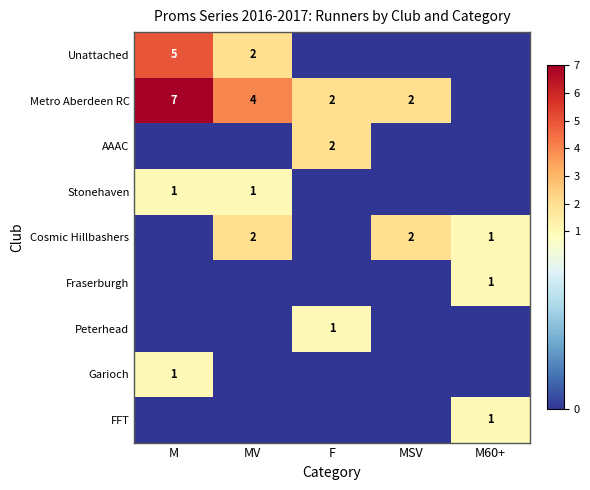

True or false: Garioch has a value of 2 at M.

False